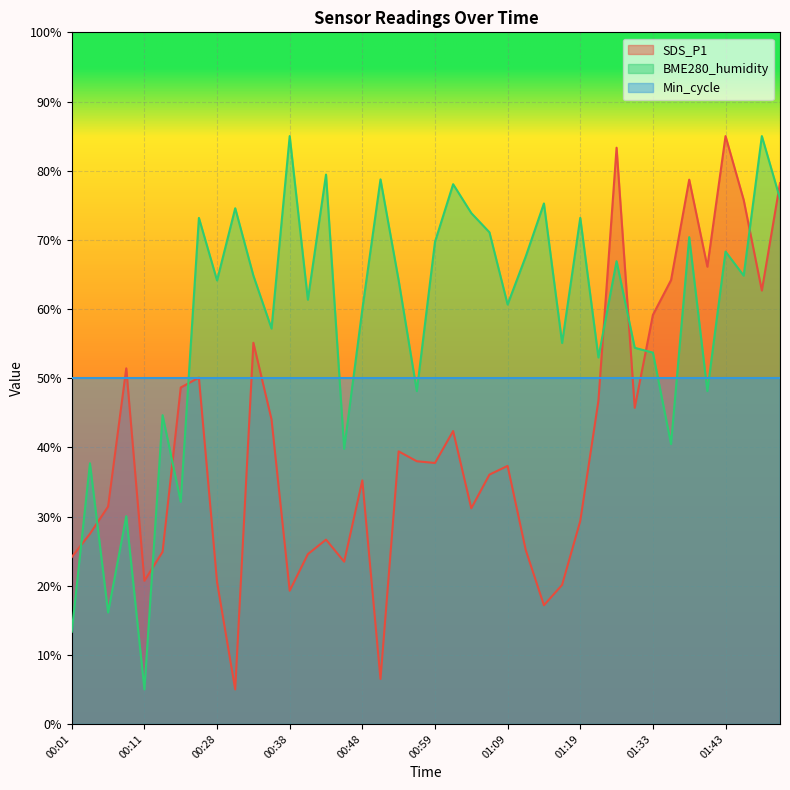

List the labels in order of BME280_humidity value, largest first.

00:38, 01:48, 00:43, 00:51, 01:01, 01:50, 01:14, 00:30, 01:04, 00:25, 01:19, 01:06, 01:38, 00:59, 01:43, 01:12, 01:28, 00:33, 01:45, 00:28, 00:54, 00:41, 01:09, 00:48, 00:36, 01:17, 01:30, 01:33, 01:22, 00:56, 01:40, 00:17, 01:35, 00:46, 00:04, 00:20, 00:09, 00:06, 00:01, 00:11